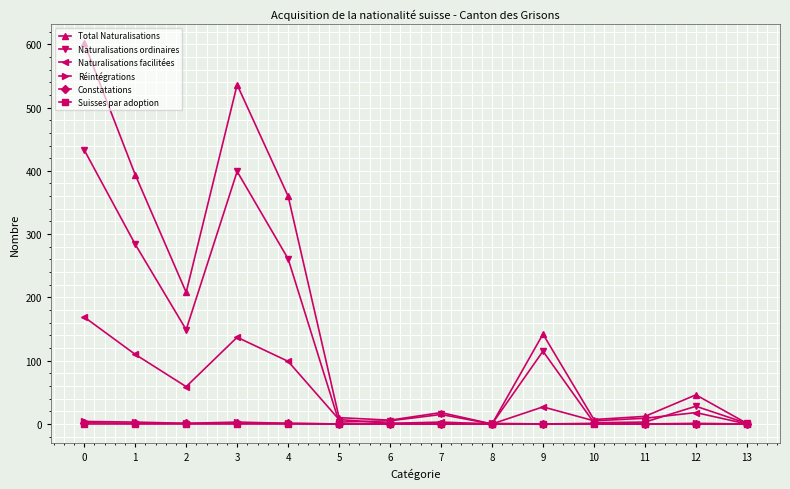

Which series has the largest range (max minus min)?

Total Naturalisations